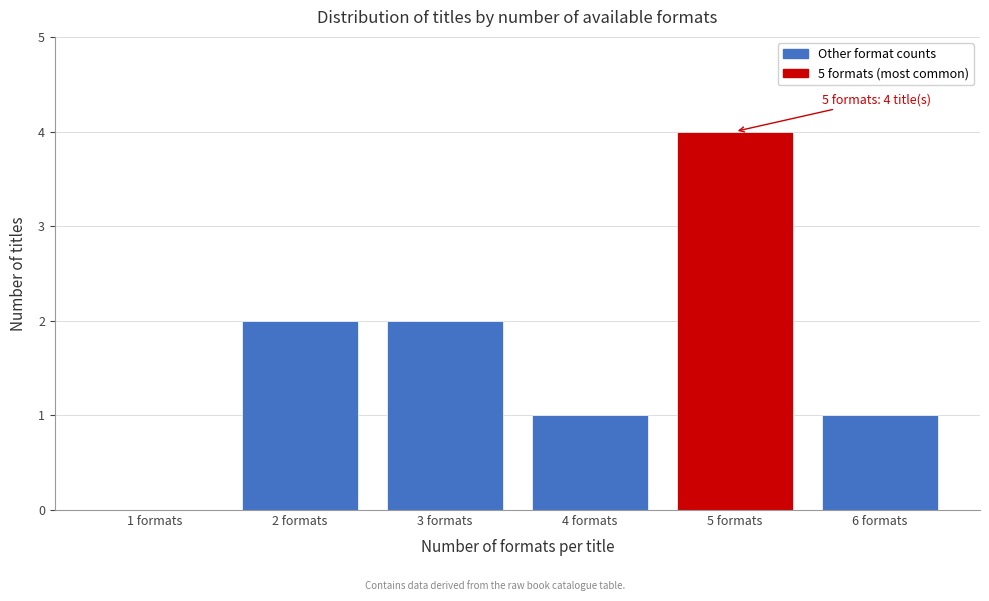

Reading right to left, extract all data points from this chart.

6 formats=1	5 formats=4	4 formats=1	3 formats=2	2 formats=2	1 formats=0